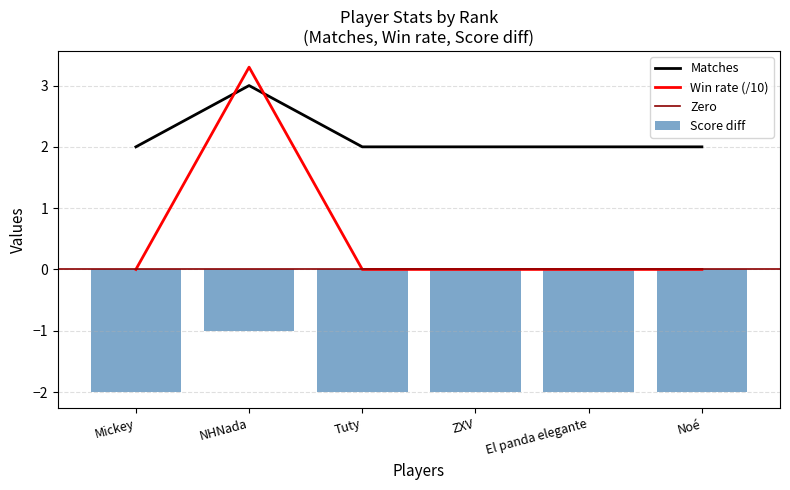

How many values in the Score diff series exceed -2?

1